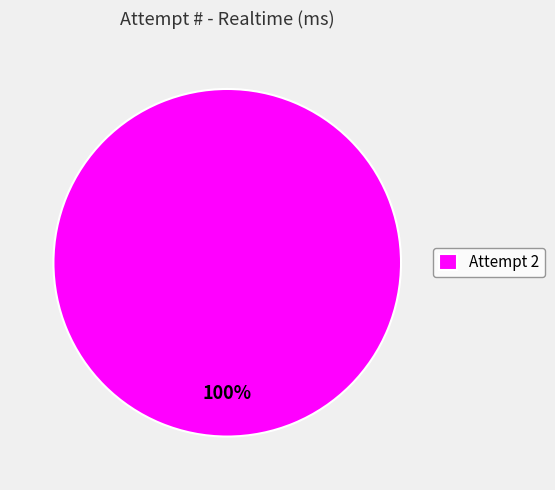

True or false: Attempt 2 accounts for 86% of the total.

False